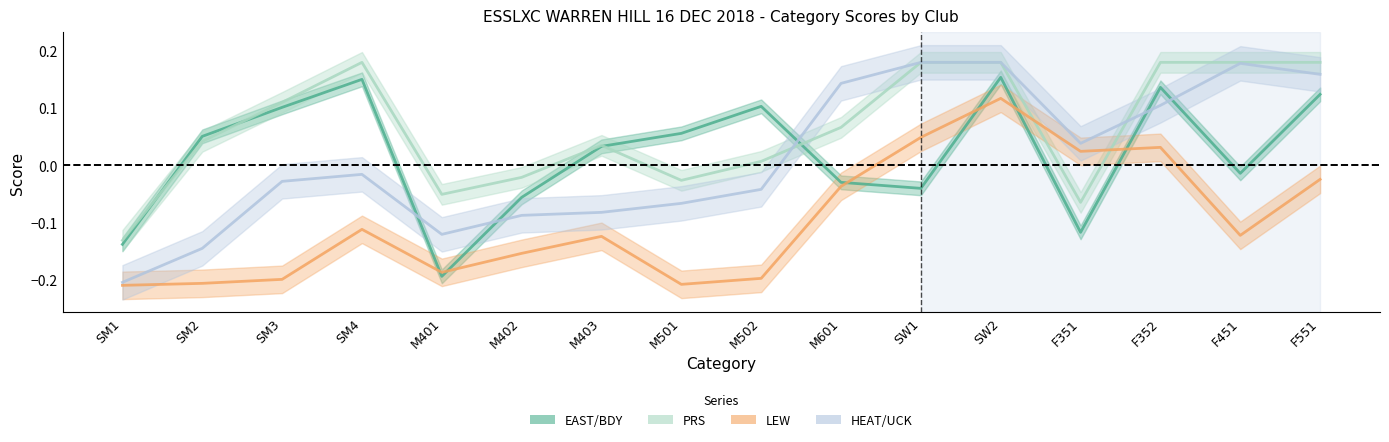

Which series has the largest range (max minus min)?

HEAT_UCK